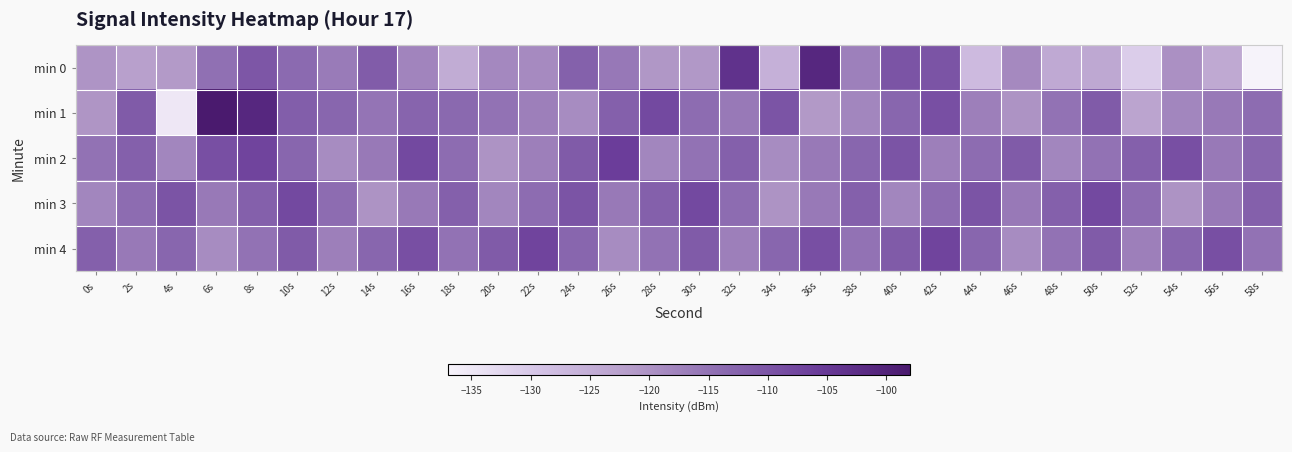

Reading left to right, list all the values displayed in this chart.

min 0: 0s=-120.1	2s=-122.3	4s=-121.2	6s=-114.7	8s=-110.2	10s=-113.6	12s=-116.4	14s=-111.3	16s=-117.8	18s=-124.6	20s=-118.3	22s=-118.7	24s=-112.1	26s=-115.9	28s=-120.6	30s=-120.7	32s=-103.4	34s=-125.4	36s=-101.1	38s=-117.1	40s=-109.9	42s=-110.0	44s=-127.5	46s=-118.5	48s=-124.2	50s=-123.7	52s=-130.8	54s=-119.6	56s=-123.9	58s=-136.8
min 1: 0s=-120.3	2s=-111.0	4s=-134.9	6s=-98.2	8s=-101.1	10s=-111.6	12s=-113.0	14s=-115.3	16s=-112.7	18s=-113.4	20s=-115.0	22s=-117.0	24s=-119.0	26s=-112.0	28s=-108.0	30s=-114.0	32s=-116.0	34s=-110.0	36s=-121.0	38s=-118.0	40s=-113.0	42s=-109.0	44s=-117.0	46s=-120.0	48s=-115.0	50s=-111.0	52s=-123.0	54s=-118.0	56s=-116.0	58s=-114.0
min 2: 0s=-115.0	2s=-112.0	4s=-118.0	6s=-109.0	8s=-107.0	10s=-113.0	12s=-119.0	14s=-116.0	16s=-108.0	18s=-114.0	20s=-120.0	22s=-117.0	24s=-111.0	26s=-106.0	28s=-118.0	30s=-115.0	32s=-112.0	34s=-119.0	36s=-116.0	38s=-113.0	40s=-110.0	42s=-117.0	44s=-114.0	46s=-111.0	48s=-118.0	50s=-115.0	52s=-112.0	54s=-109.0	56s=-116.0	58s=-113.0
min 3: 0s=-118.0	2s=-114.0	4s=-110.0	6s=-116.0	8s=-112.0	10s=-108.0	12s=-114.0	14s=-120.0	16s=-116.0	18s=-112.0	20s=-118.0	22s=-114.0	24s=-110.0	26s=-116.0	28s=-112.0	30s=-108.0	32s=-114.0	34s=-120.0	36s=-116.0	38s=-112.0	40s=-118.0	42s=-114.0	44s=-110.0	46s=-116.0	48s=-112.0	50s=-108.0	52s=-114.0	54s=-120.0	56s=-116.0	58s=-112.0
min 4: 0s=-112.0	2s=-116.0	4s=-113.0	6s=-119.0	8s=-115.0	10s=-111.0	12s=-117.0	14s=-113.0	16s=-109.0	18s=-115.0	20s=-111.0	22s=-107.0	24s=-113.0	26s=-119.0	28s=-115.0	30s=-111.0	32s=-117.0	34s=-113.0	36s=-109.0	38s=-115.0	40s=-111.0	42s=-107.0	44s=-113.0	46s=-119.0	48s=-115.0	50s=-111.0	52s=-117.0	54s=-113.0	56s=-109.0	58s=-115.0